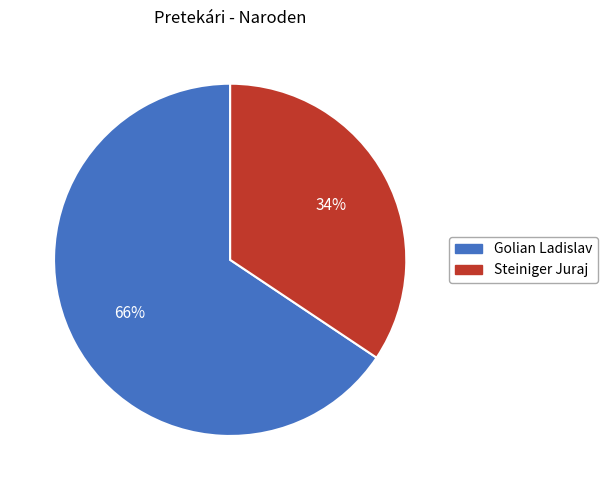

Which has a higher value, Steiniger Juraj or Golian Ladislav?

Golian Ladislav